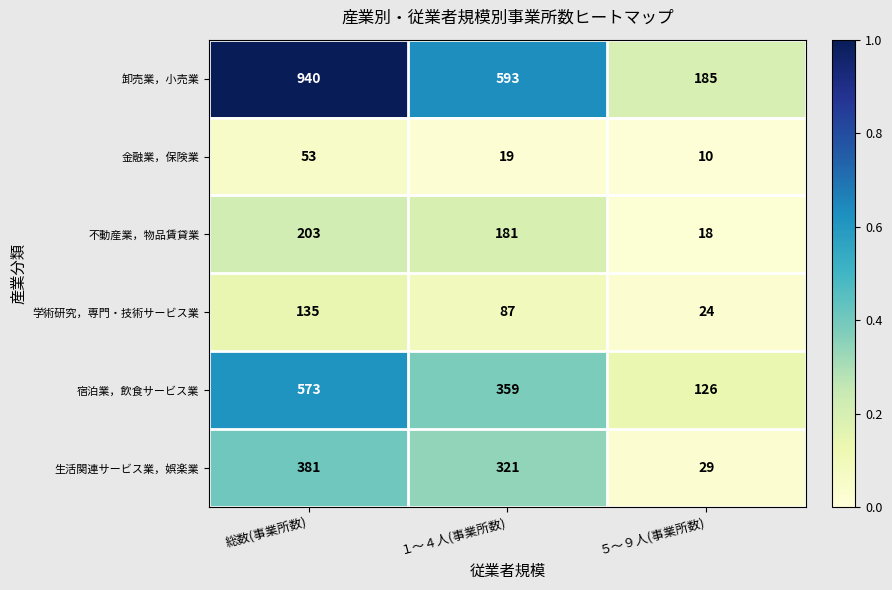

Reading left to right, transcribe all the data shown in this chart.

卸売業，小売業: 総数(事業所数)=940	１～４人(事業所数)=593	５～９人(事業所数)=185
金融業，保険業: 総数(事業所数)=53	１～４人(事業所数)=19	５～９人(事業所数)=10
不動産業，物品賃貸業: 総数(事業所数)=203	１～４人(事業所数)=181	５～９人(事業所数)=18
学術研究，専門・技術サービス業: 総数(事業所数)=135	１～４人(事業所数)=87	５～９人(事業所数)=24
宿泊業，飲食サービス業: 総数(事業所数)=573	１～４人(事業所数)=359	５～９人(事業所数)=126
生活関連サービス業，娯楽業: 総数(事業所数)=381	１～４人(事業所数)=321	５～９人(事業所数)=29